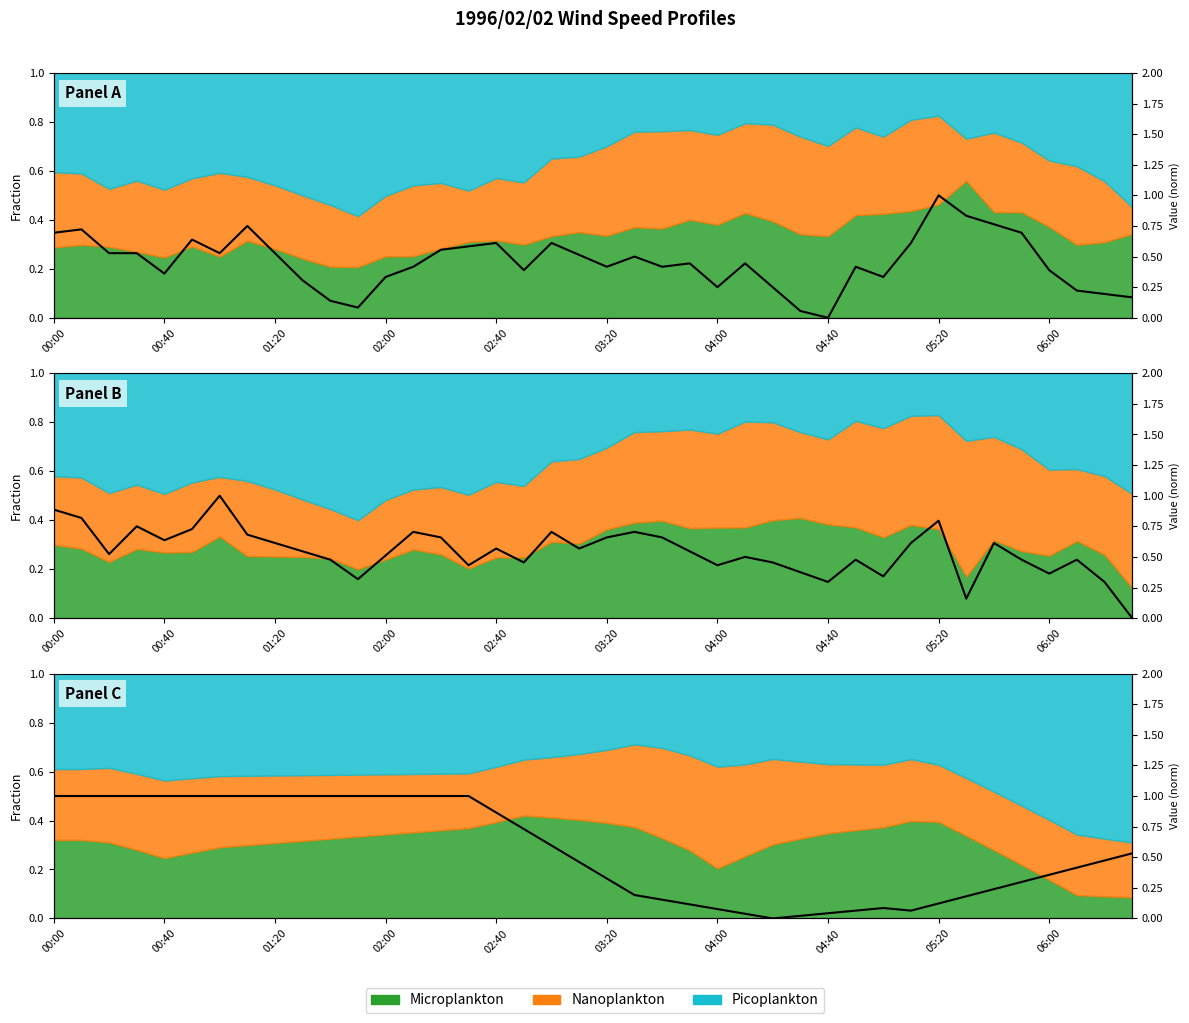

The chart shows a value of 0.3 at 14. True or false?

False